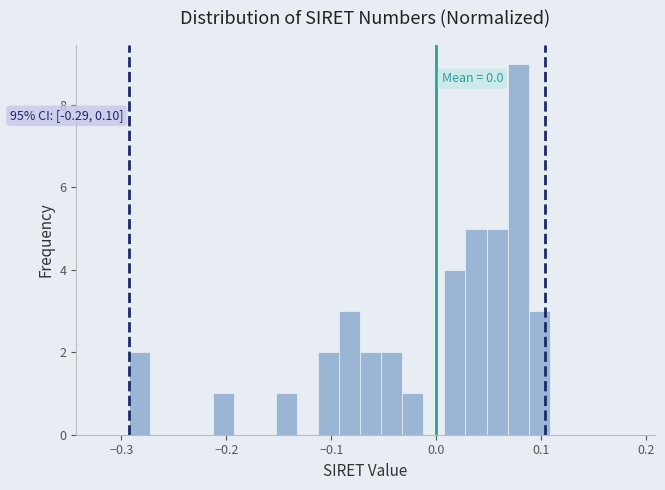

Around what value on the x-axis is the tallest bar? Give the approximate position of its centre, as read against the axis.

0.08